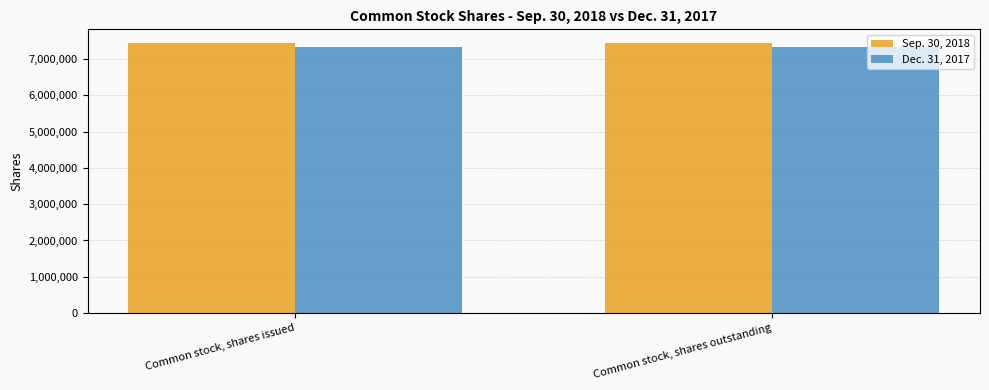

What is the greatest value displayed?

7448770